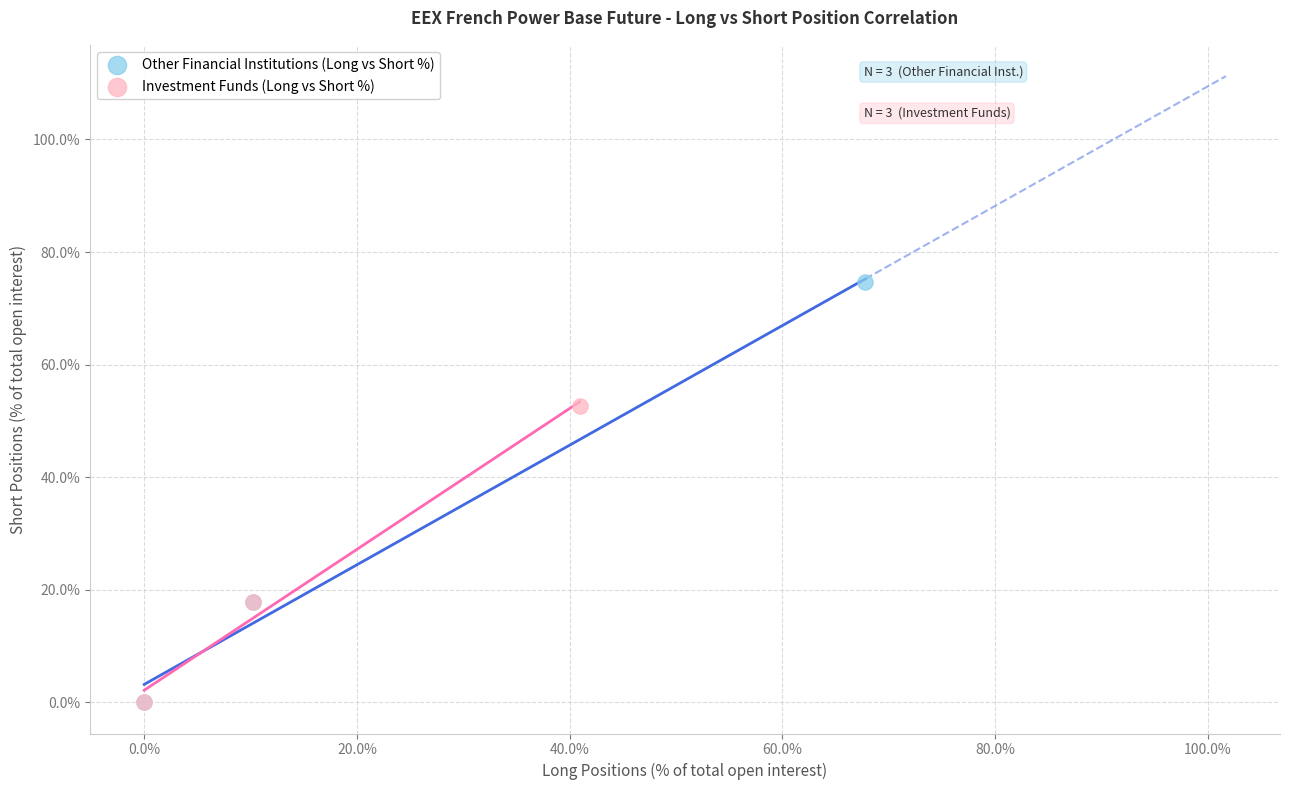

Which series has the widest spread of Y values?

Other Financial Institutions (Long vs Short %)